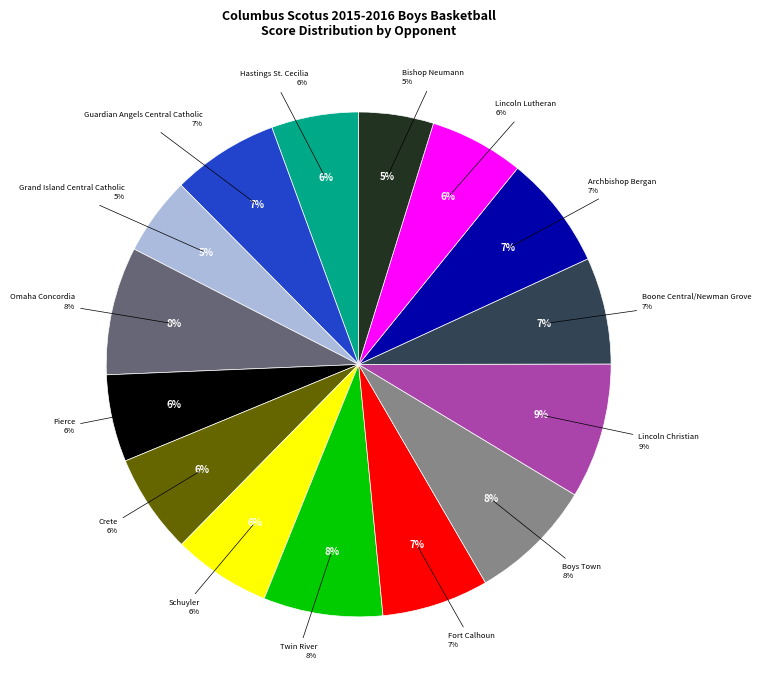

Is the sum of Guardian Angels Central Catholic and Lincoln Christian greater than half?

No